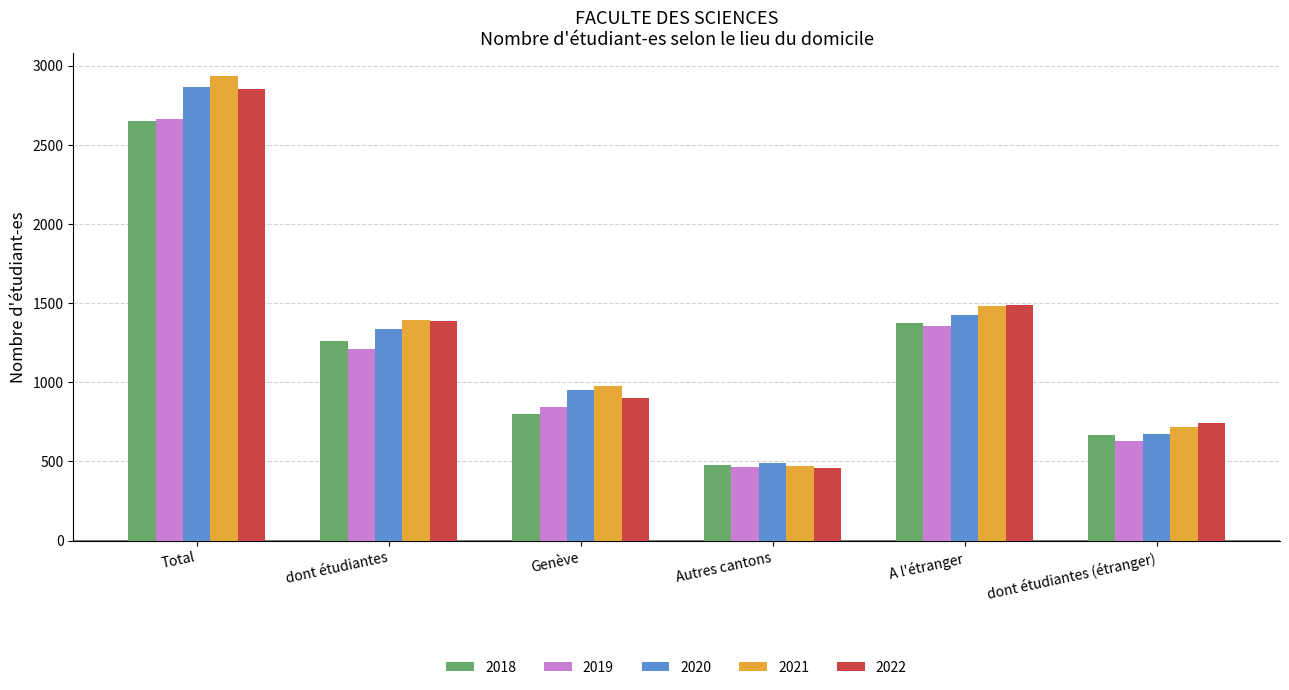

What is the sum of all 2019 values?

7155